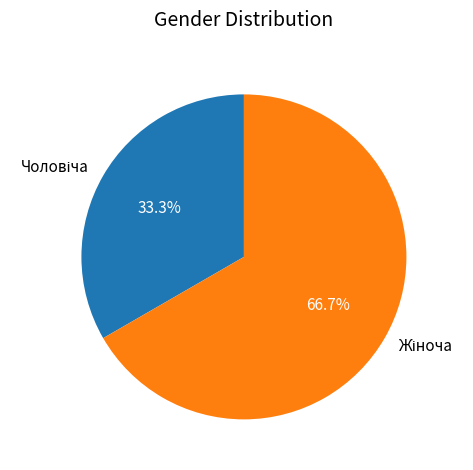

Rank the categories by value from highest to lowest.

Жіноча, Чоловіча